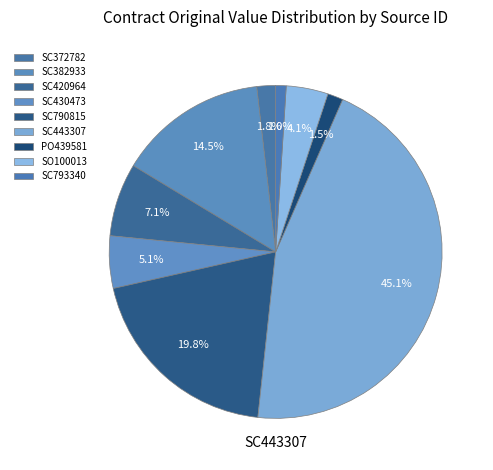

How many slices are in this pie chart?

9